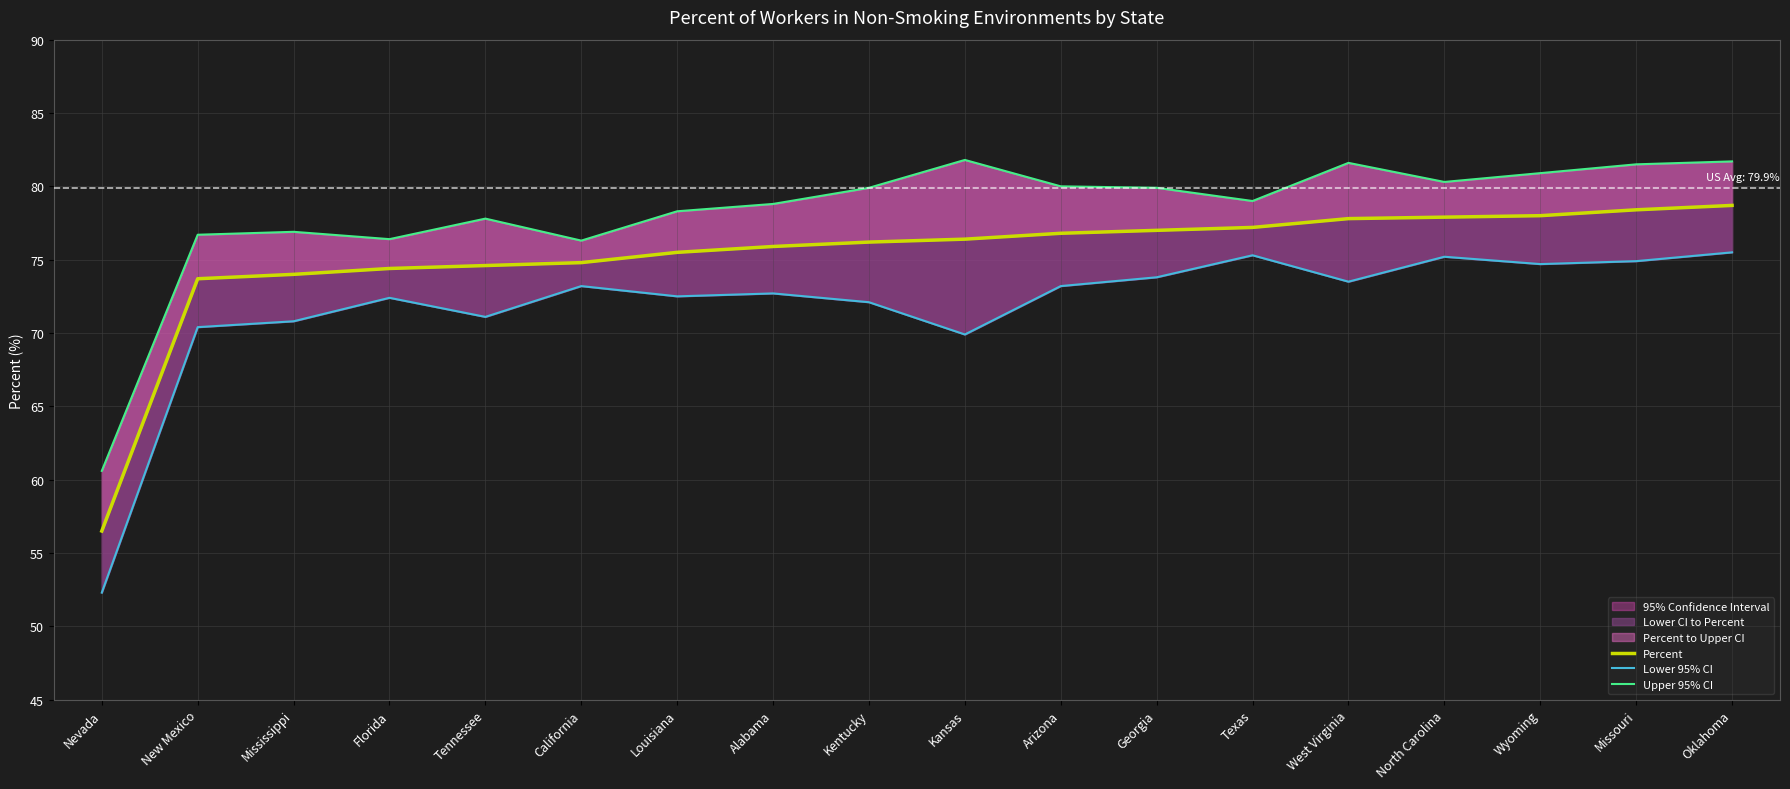

True or false: Percent and Lower 95% CI cross at least once.

False